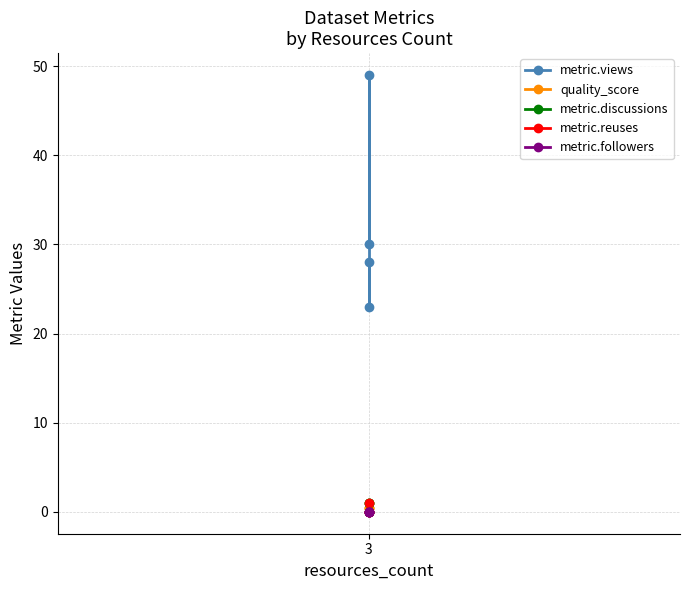

What is the average value of the metric.reuses series?

0.2